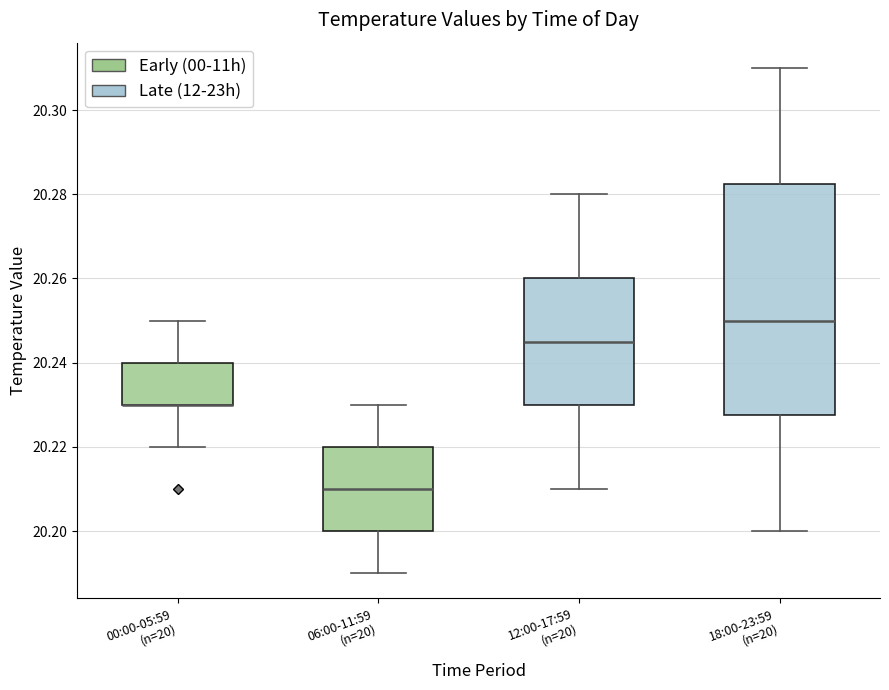

Reading left to right, transcribe this box plot: for each box, give where its median line is, the range the box spans, and where its two whiskers end, as read against the y-axis. The values are not printed on the chart, so give them approximately, as read against the axis.

00:00-05:59 (n=20): median 20.230 (drawn on the box's lower edge), box 20.230 to 20.240, whiskers 20.220 to 20.250
06:00-11:59 (n=20): median 20.210, box 20.200 to 20.220, whiskers 20.190 to 20.230
12:00-17:59 (n=20): median 20.246, box 20.230 to 20.260, whiskers 20.210 to 20.280
18:00-23:59 (n=20): median 20.250, box 20.228 to 20.282, whiskers 20.200 to 20.310